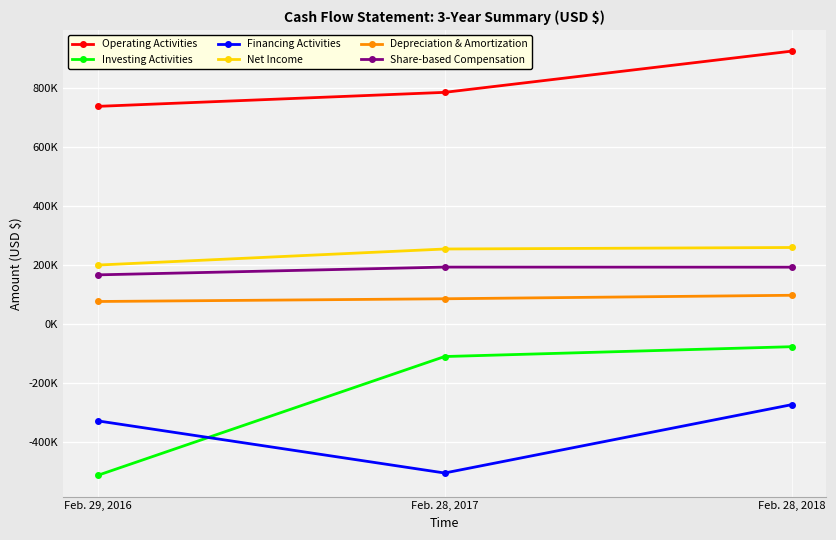

The value of Operating Activities at Feb. 29, 2016 is 1135322. True or false?

False